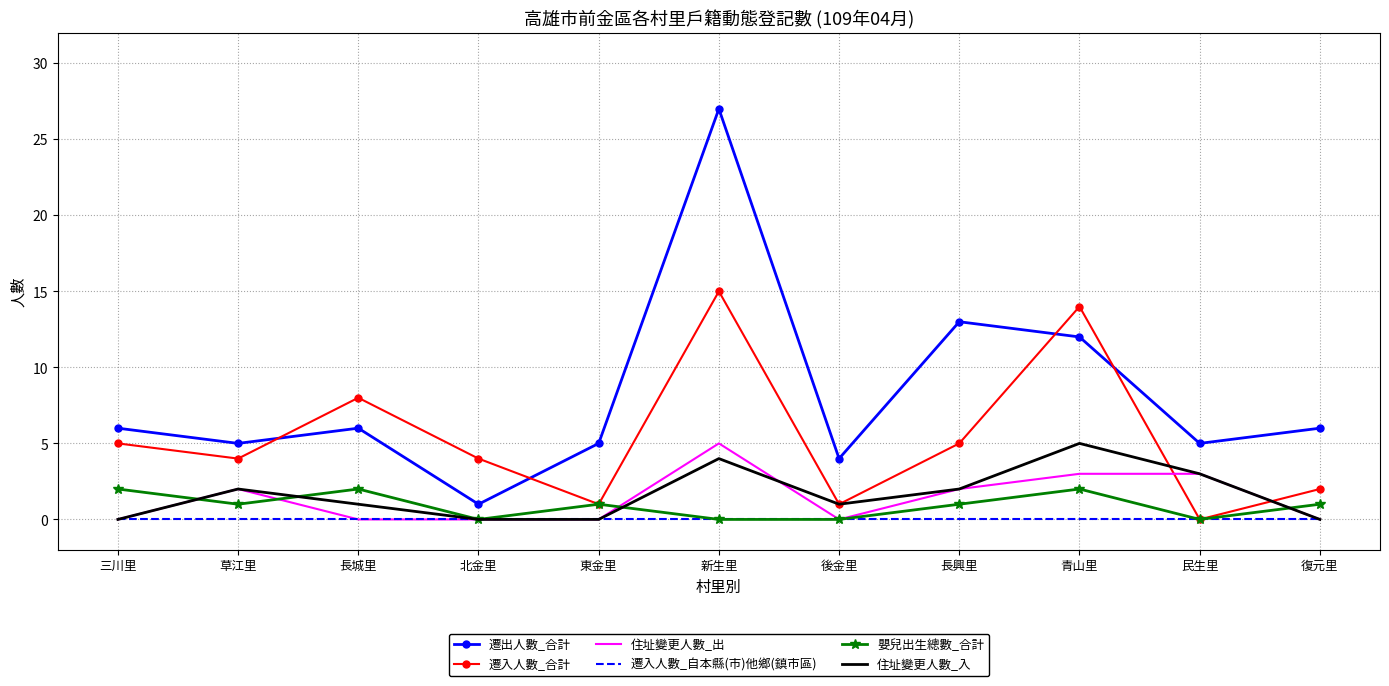

What is the difference between the 住址變更人數_出 values at 長城里 and 青山里?

3